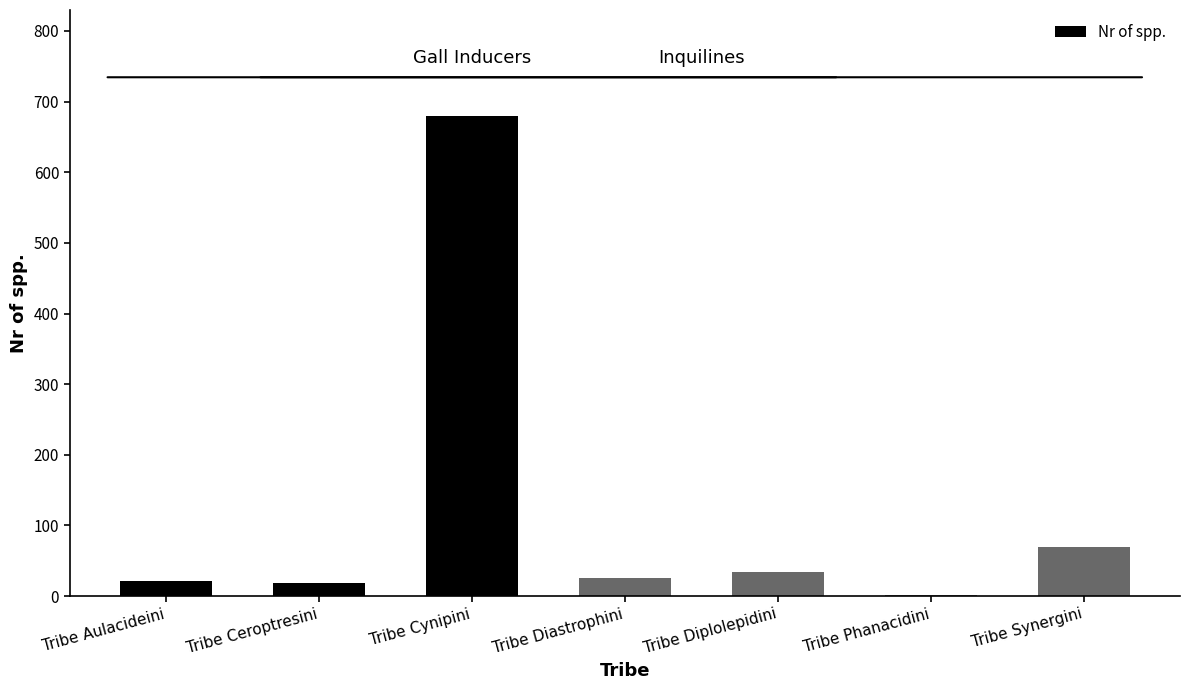

What is the sum of the values at Tribe Cynipini and Tribe Synergini?

749